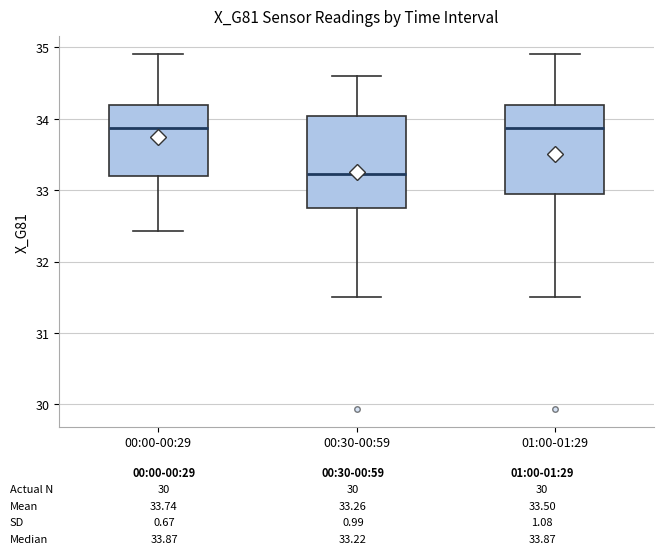

Reading left to right, read every box against the y-axis: the position of its median line, the range the box covers, and the ends of its whiskers. The values are not printed on the chart, so give them approximately, as read against the axis.

00:00-00:29: median 33.9, box 33.2 to 34.2, whiskers 32.4 to 34.9
00:30-00:59: median 33.2, box 32.8 to 34.0, whiskers 31.5 to 34.6
01:00-01:29: median 33.9, box 32.9 to 34.2, whiskers 31.5 to 34.9